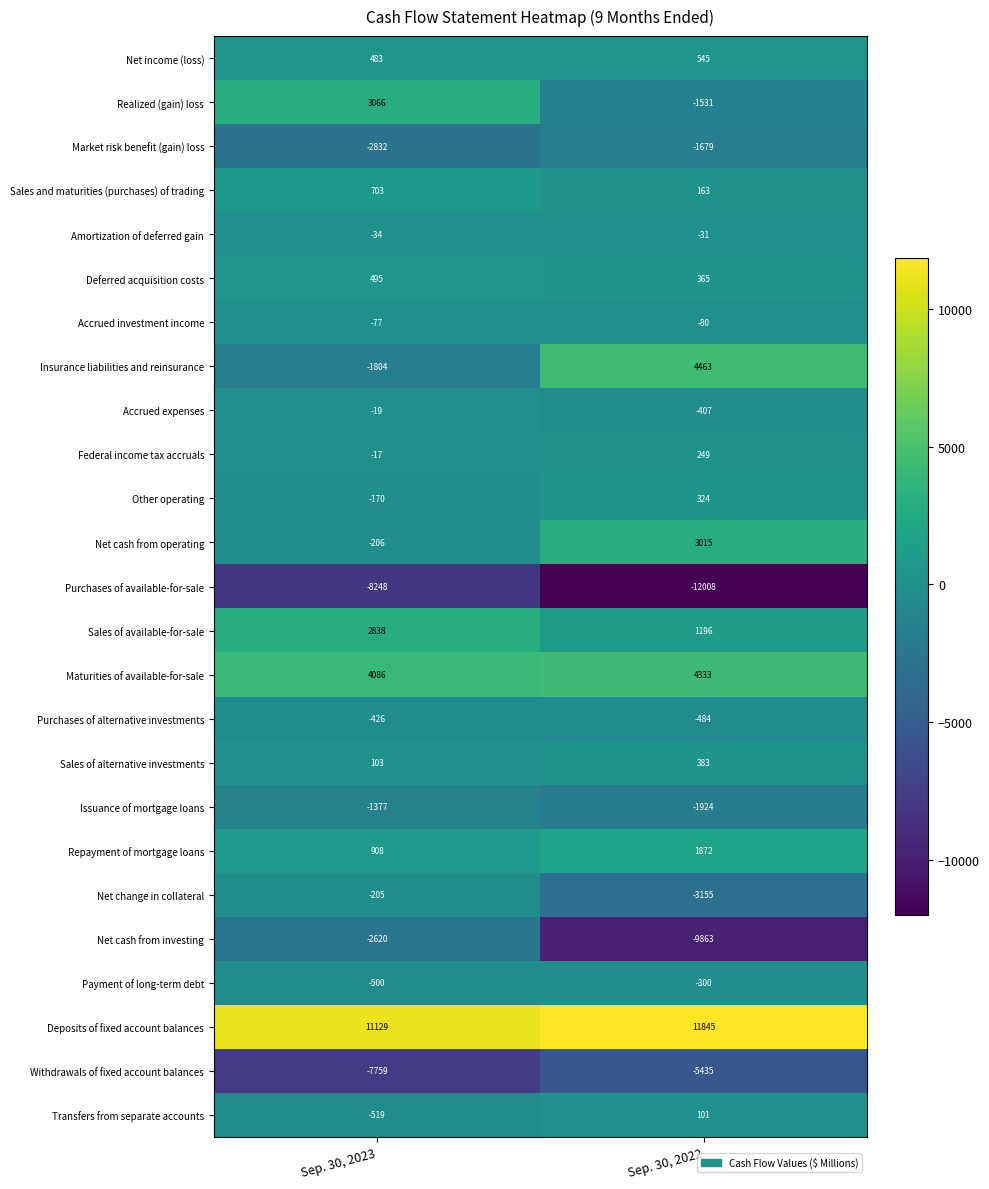

What is the minimum value shown in the chart?

-12008